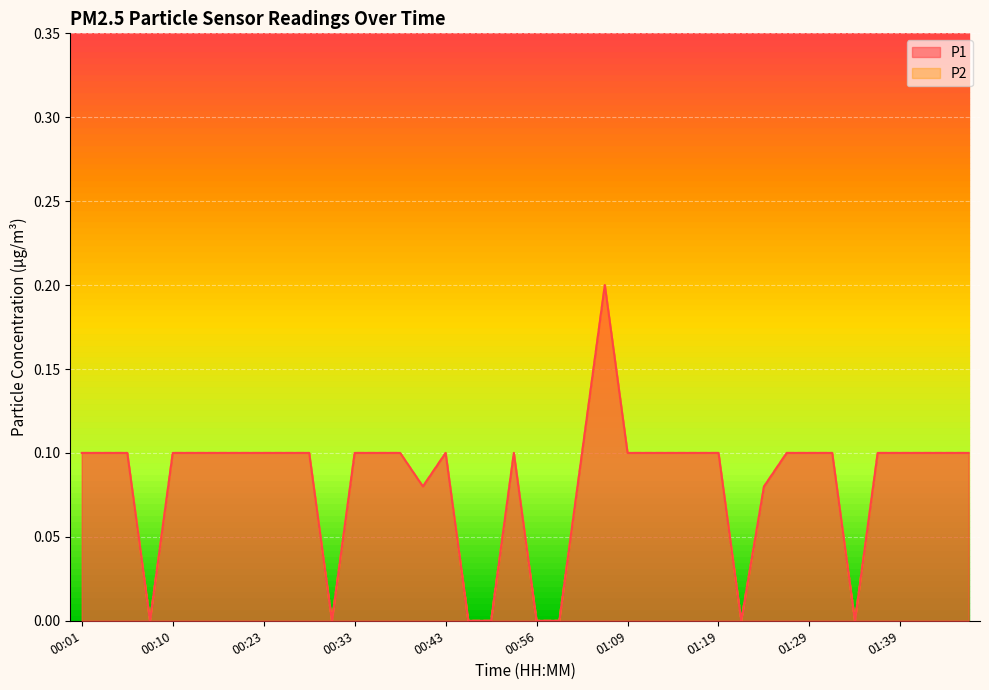

What position from the right is 01:41?

3